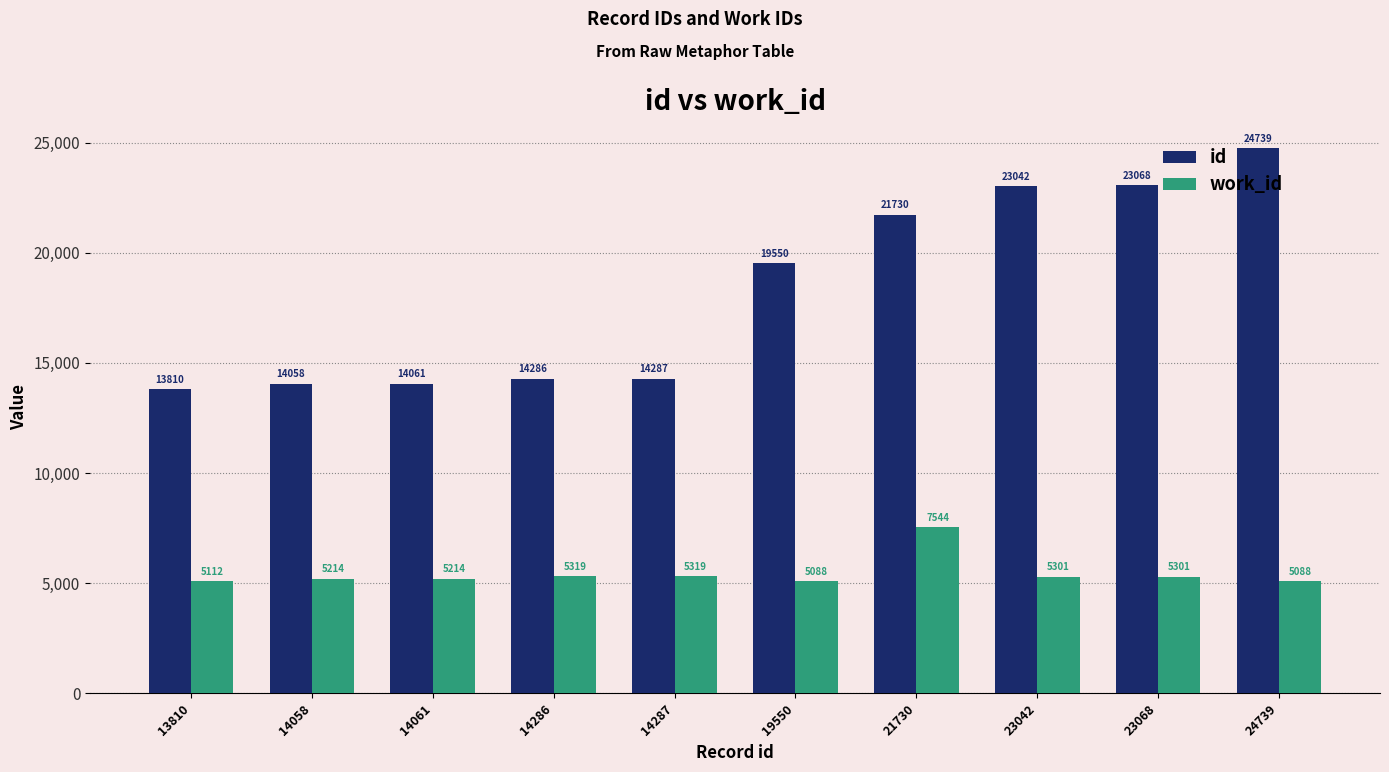

What is the difference between the maximum and minimum values in the work_id series?

2456